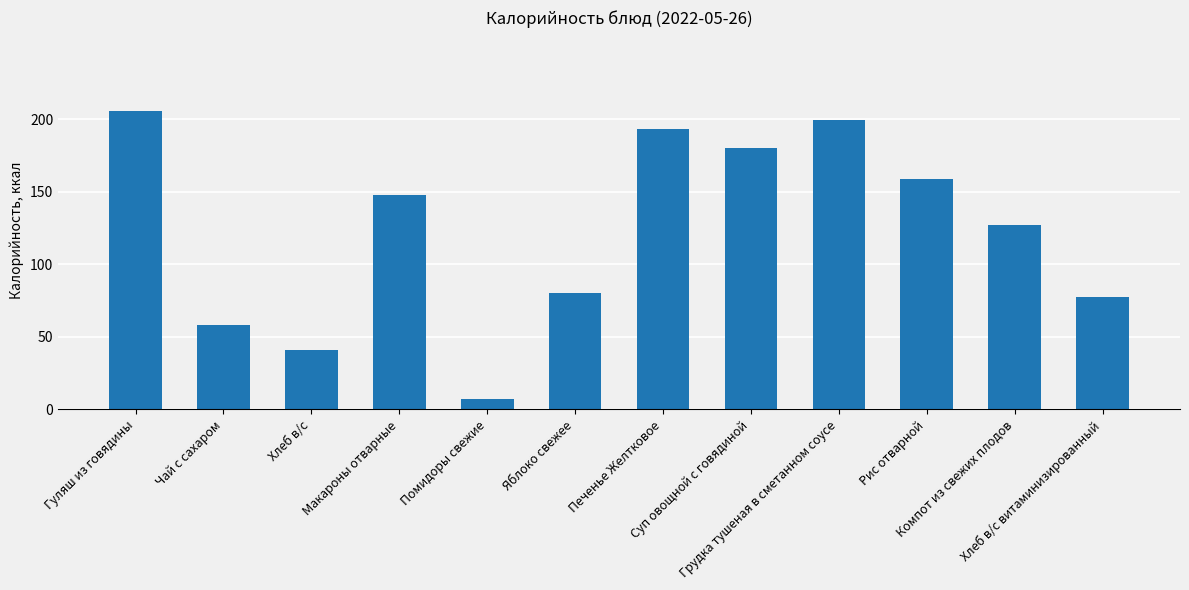

The value at Грудка тушеная в сметанном соусе is 124.6. True or false?

False